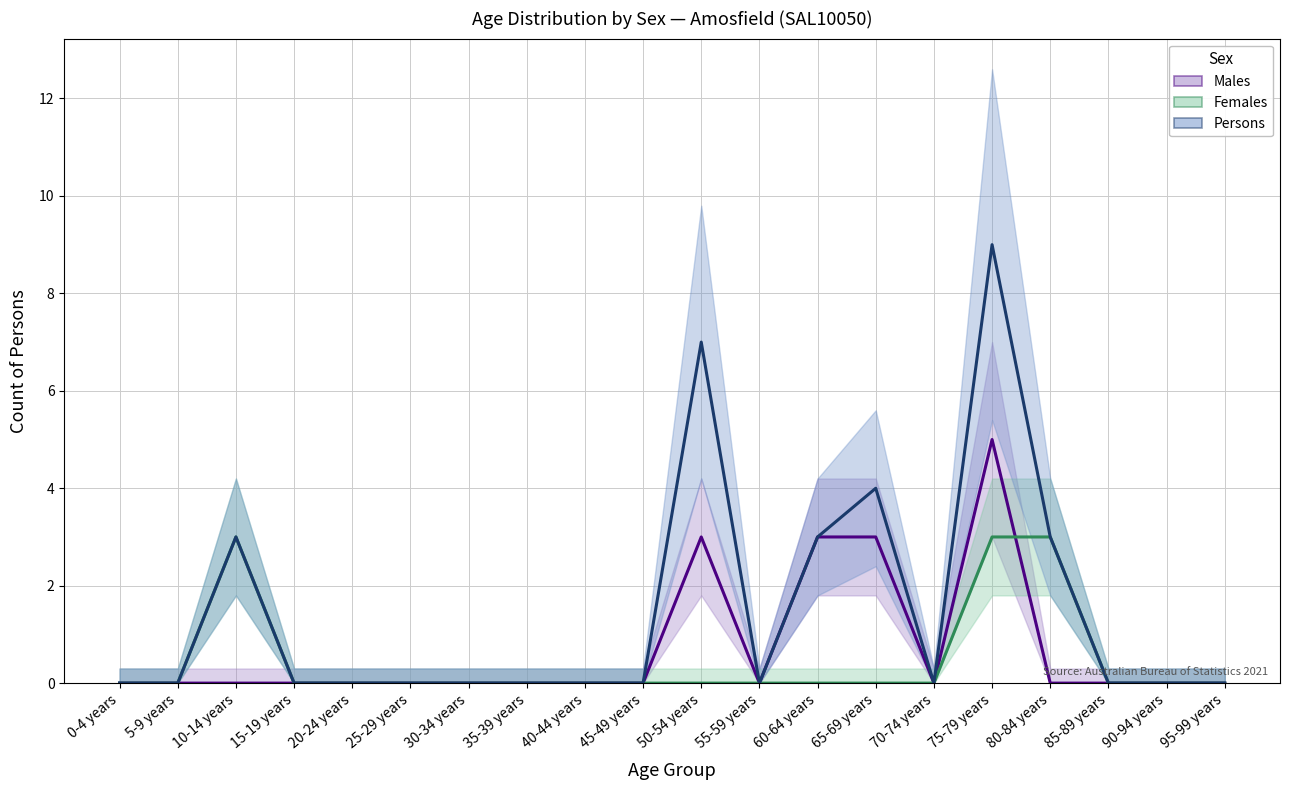

Reading left to right, extract all data points from this chart.

Males: 0-4 years=0	5-9 years=0	10-14 years=0	15-19 years=0	20-24 years=0	25-29 years=0	30-34 years=0	35-39 years=0	40-44 years=0	45-49 years=0	50-54 years=3	55-59 years=0	60-64 years=3	65-69 years=3	70-74 years=0	75-79 years=5	80-84 years=0	85-89 years=0	90-94 years=0	95-99 years=0
Females: 0-4 years=0	5-9 years=0	10-14 years=3	15-19 years=0	20-24 years=0	25-29 years=0	30-34 years=0	35-39 years=0	40-44 years=0	45-49 years=0	50-54 years=0	55-59 years=0	60-64 years=0	65-69 years=0	70-74 years=0	75-79 years=3	80-84 years=3	85-89 years=0	90-94 years=0	95-99 years=0
Persons: 0-4 years=0	5-9 years=0	10-14 years=3	15-19 years=0	20-24 years=0	25-29 years=0	30-34 years=0	35-39 years=0	40-44 years=0	45-49 years=0	50-54 years=7	55-59 years=0	60-64 years=3	65-69 years=4	70-74 years=0	75-79 years=9	80-84 years=3	85-89 years=0	90-94 years=0	95-99 years=0